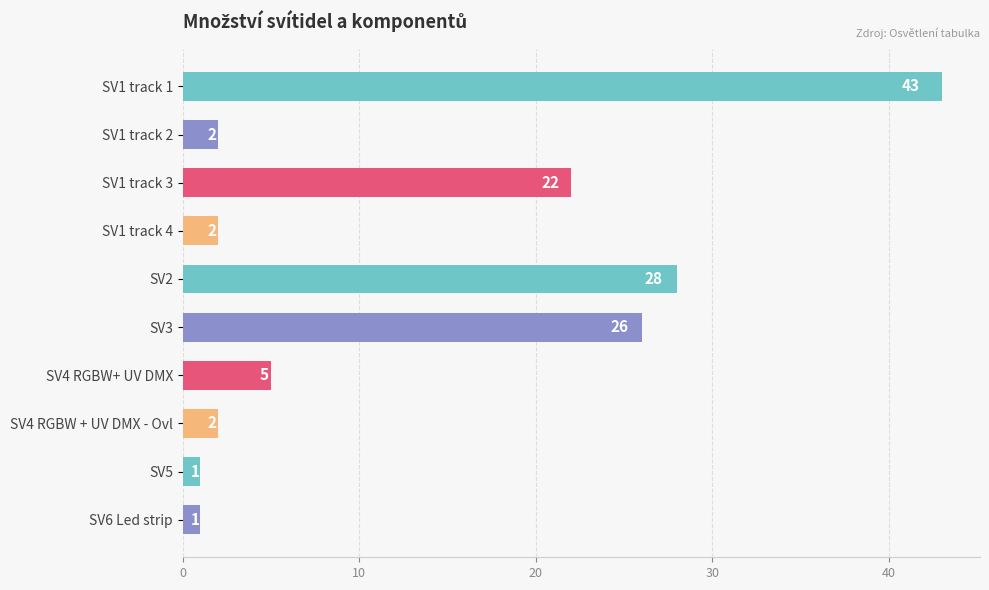

What is the difference between the maximum and second lowest values?

42